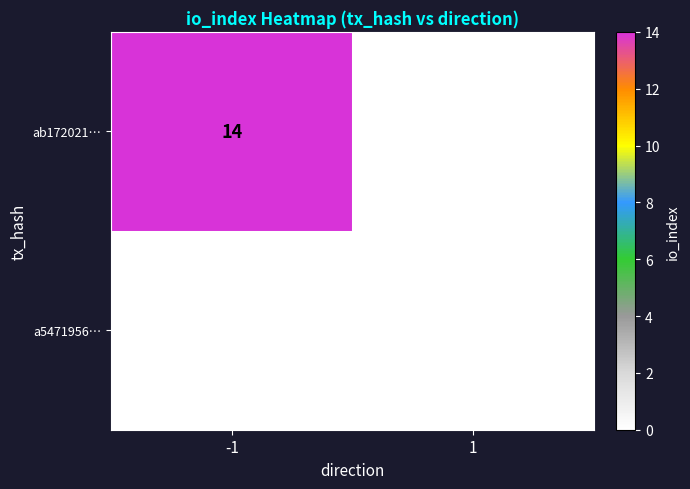

List the series in order of their peak value, lowest first.

a5471956…, ab172021…